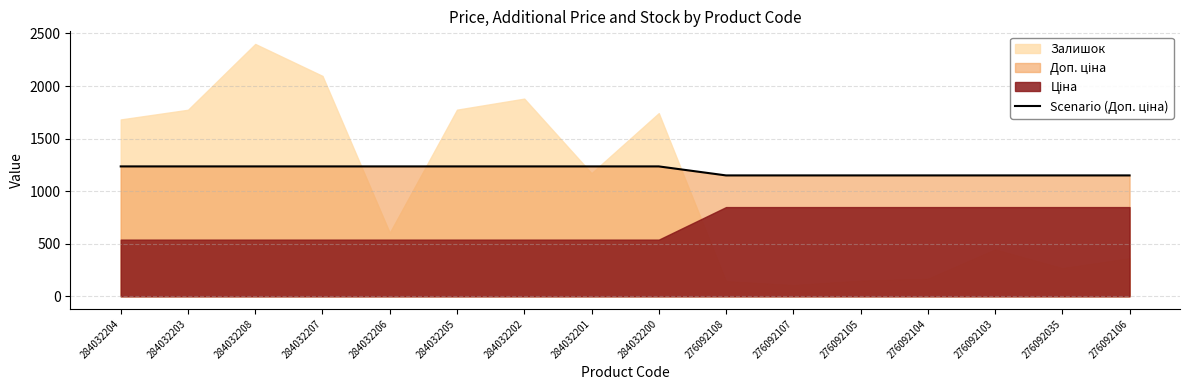

List the labels in order of value, smallest first.

276092108, 276092107, 276092105, 276092104, 276092103, 276092035, 276092106, 284032204, 284032203, 284032208, 284032207, 284032206, 284032205, 284032202, 284032201, 284032200